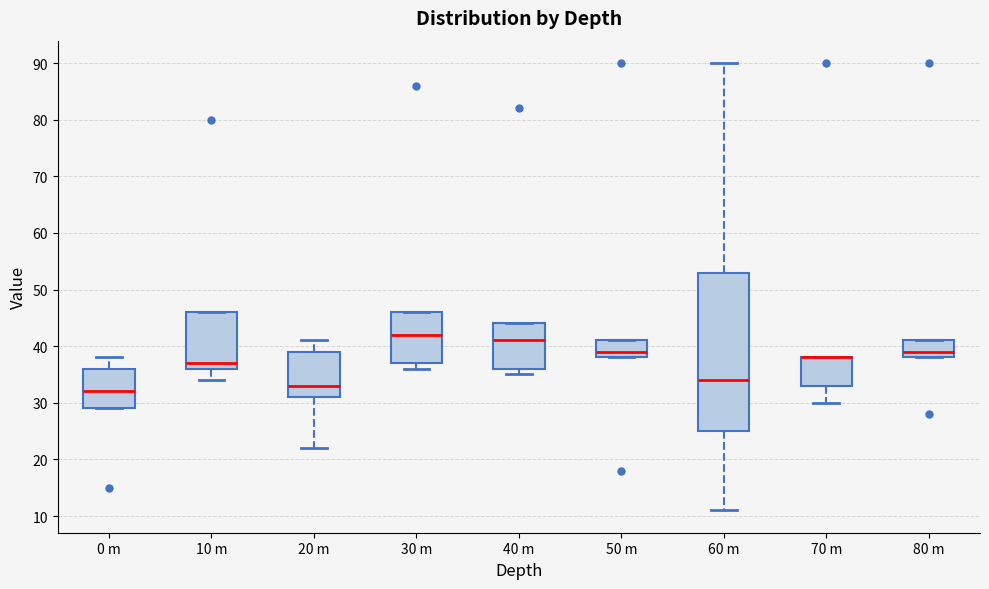

Reading left to right, transcribe this box plot: for each box, give where its median line is, the range the box spans, and where its two whiskers end, as read against the y-axis. The values are not printed on the chart, so give them approximately, as read against the axis.

0 m: median 32, box 29 to 36, whiskers 29 to 38
10 m: median 37, box 36 to 46, whiskers 34 to 46
20 m: median 33, box 31 to 39, whiskers 22 to 41
30 m: median 42, box 37 to 46, whiskers 36 to 46
40 m: median 41, box 36 to 44, whiskers 35 to 44
50 m: median 39, box 38 to 41, whiskers 38 to 41
60 m: median 34, box 25 to 53, whiskers 11 to 90
70 m: median 38 (drawn on the box's upper edge), box 33 to 38, whiskers 30 to 38
80 m: median 39, box 38 to 41, whiskers 38 to 41